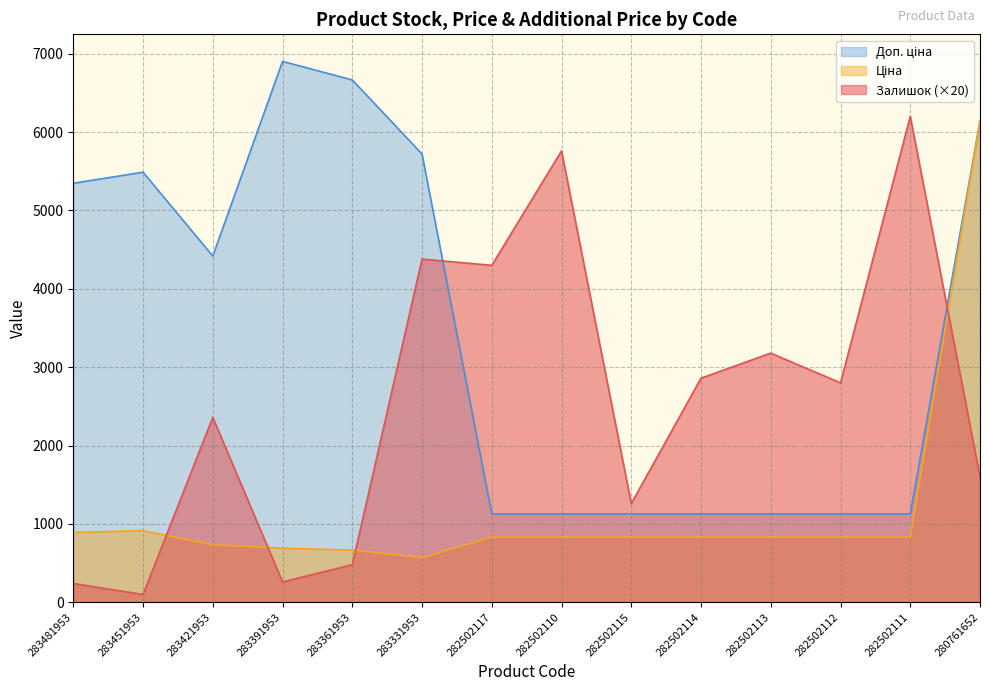

Reading left to right, transcribe all the data shown in this chart.

Залишок: 283481953=240.0	283451953=100.0	283421953=2360.0	283391953=260.0	283361953=480.0	283331953=4380.0	282502117=4300.0	282502110=5760.0	282502115=1260.0	282502114=2860.0	282502113=3180.0	282502112=2800.0	282502111=6200.0	280761652=1600.0
Ціна: 283481953=891.2	283451953=914.8	283421953=736.3	283391953=690.2	283361953=666.6	283331953=572.0	282502117=832.4	282502110=832.4	282502115=832.4	282502114=832.4	282502113=832.4	282502112=832.4	282502111=832.4	280761652=6143.2
Доп. ціна: 283481953=5347.0	283451953=5488.9	283421953=4418.0	283391953=6902.4	283361953=6666.0	283331953=5720.5	282502117=1128.0	282502110=1128.0	282502115=1128.0	282502114=1128.0	282502113=1128.0	282502112=1128.0	282502111=1128.0	280761652=6143.2